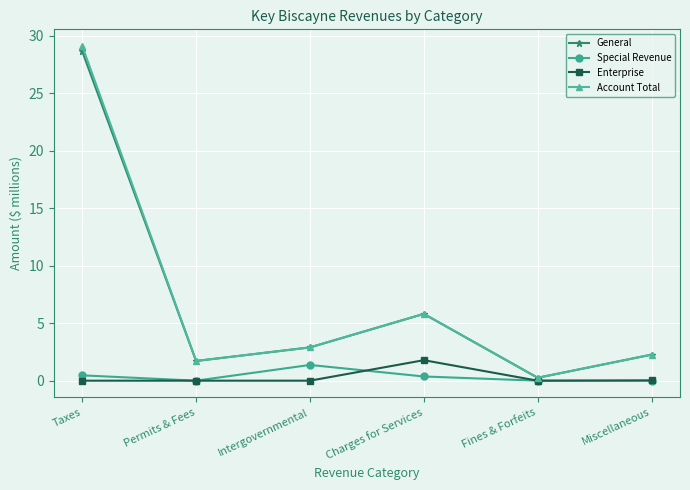

How many series are shown in this chart?

4